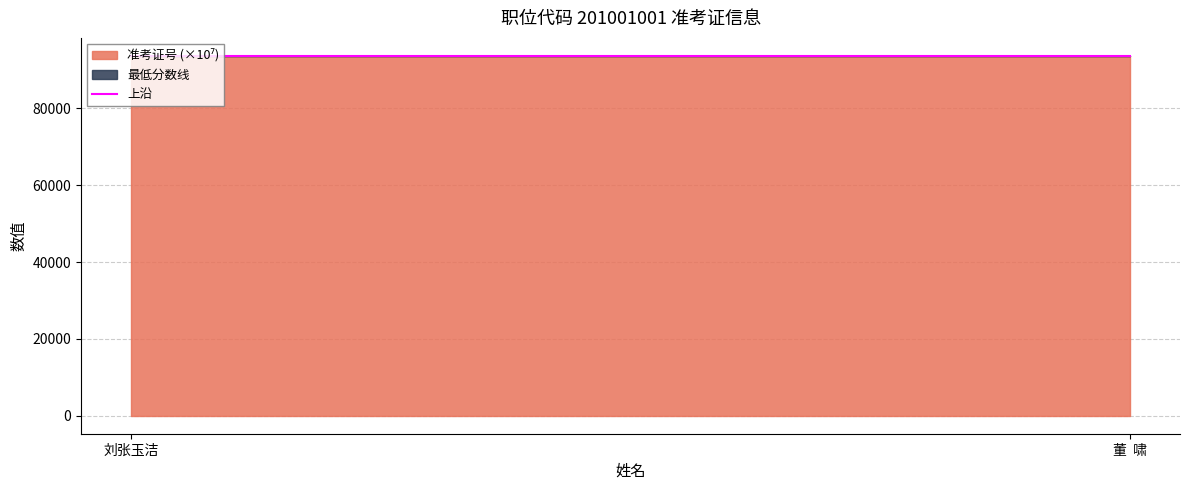

What is the value of the 1st point from the left?

93639.7